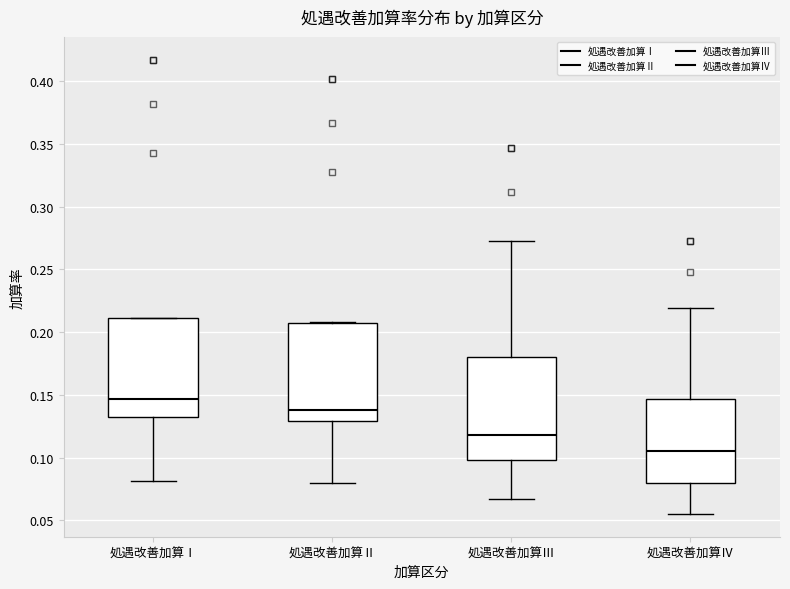

Which box's median line is the highest?

処遇改善加算Ⅰ